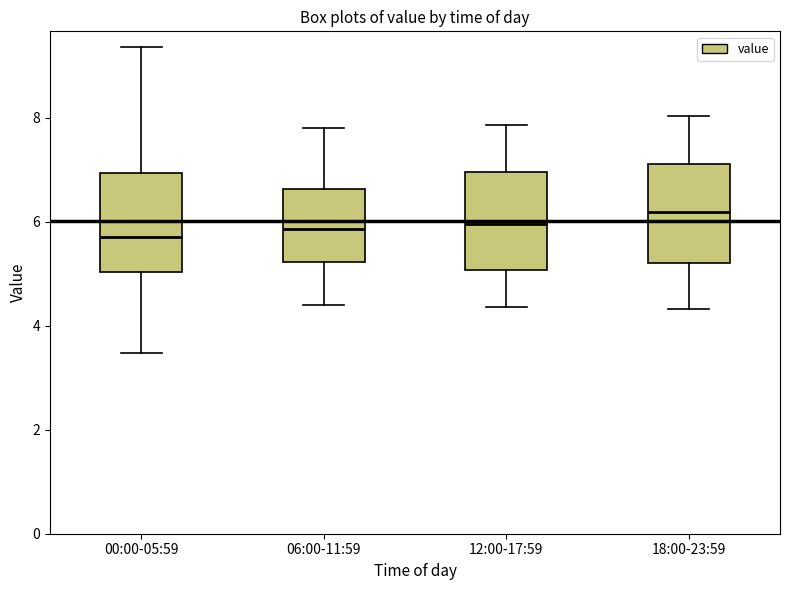

Reading left to right, read every box against the y-axis: the position of its median line, the range the box covers, and the ends of its whiskers. The values are not printed on the chart, so give them approximately, as read against the axis.

00:00-05:59: median 5.8, box 5.0 to 7.0, whiskers 3.4 to 9.4
06:00-11:59: median 5.8, box 5.2 to 6.6, whiskers 4.4 to 7.8
12:00-17:59: median 6.0, box 5.0 to 7.0, whiskers 4.4 to 7.8
18:00-23:59: median 6.2, box 5.2 to 7.2, whiskers 4.4 to 8.0